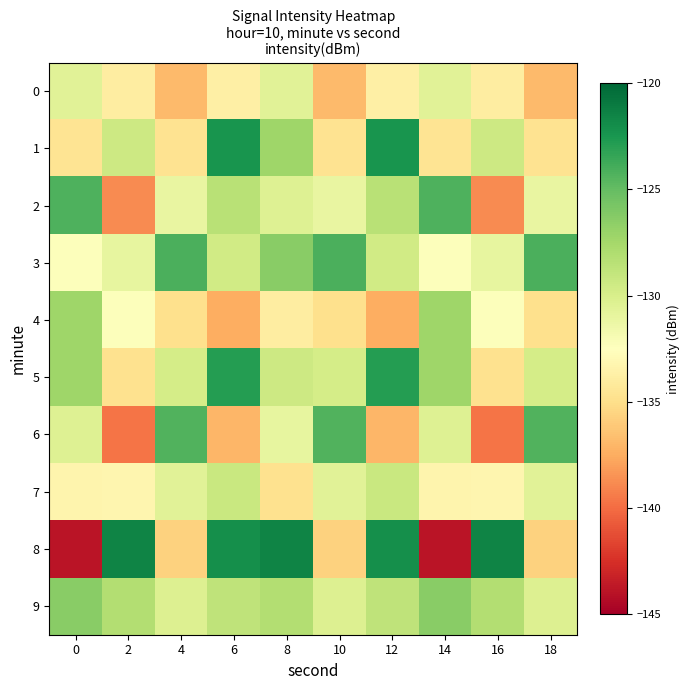

Which series has the largest total across all categories?

3